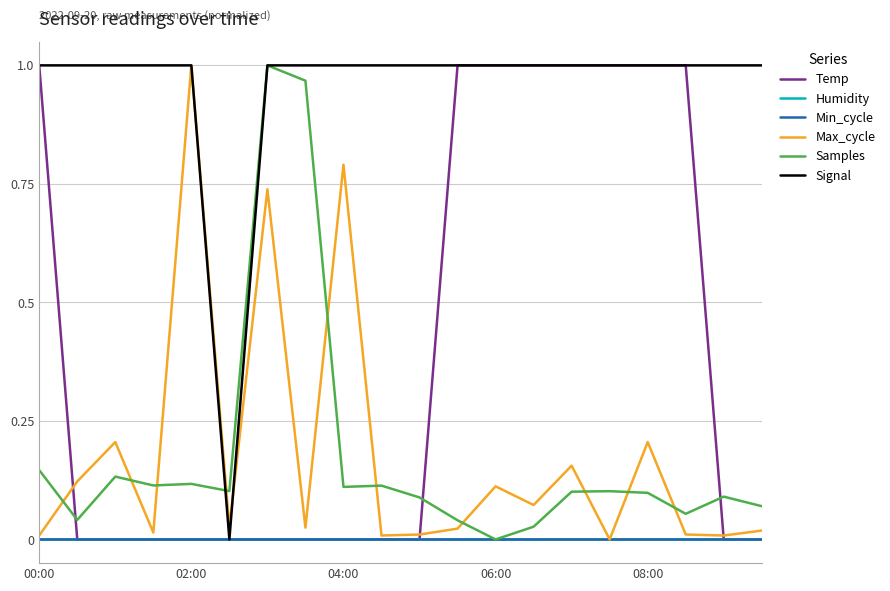

Reading left to right, extract all data points from this chart.

Temp: 1.0	0.0	0.0	0.0	0.0	0.0	0.0	0.0	0.0	0.0	0.0	1.0	1.0	1.0	1.0	1.0	1.0	1.0	0.0	0.0
Humidity: 0.0	0.0	0.0	0.0	0.0	0.0	0.0	0.0	0.0	0.0	0.0	0.0	0.0	0.0	0.0	0.0	0.0	0.0	0.0	0.0
Min_cycle: 0.0	0.0	0.0	0.0	0.0	0.0	0.0	0.0	0.0	0.0	0.0	0.0	0.0	0.0	0.0	0.0	0.0	0.0	0.0	0.0
Max_cycle: 0.0	0.1	0.2	0.0	1.0	0.0	0.7	0.0	0.8	0.0	0.0	0.0	0.1	0.1	0.2	0.0	0.2	0.0	0.0	0.0
Samples: 0.1	0.0	0.1	0.1	0.1	0.1	1.0	1.0	0.1	0.1	0.1	0.0	0.0	0.0	0.1	0.1	0.1	0.1	0.1	0.1
Signal: 1.0	1.0	1.0	1.0	1.0	0.0	1.0	1.0	1.0	1.0	1.0	1.0	1.0	1.0	1.0	1.0	1.0	1.0	1.0	1.0